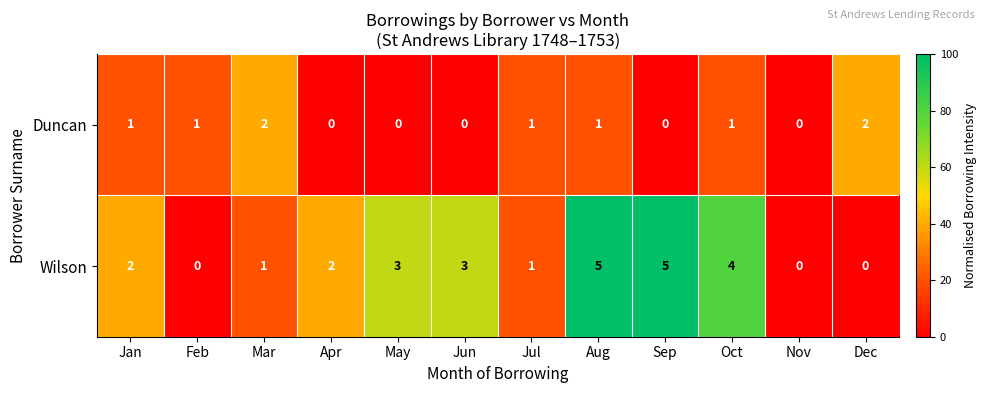

Is it true that Duncan equals 0 at Nov?

True